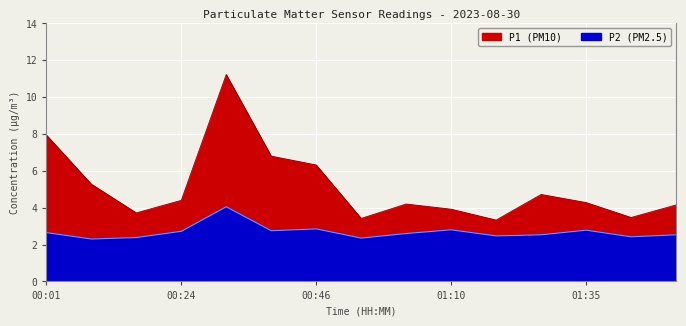

Where is the first local minimum for P2?

00:08